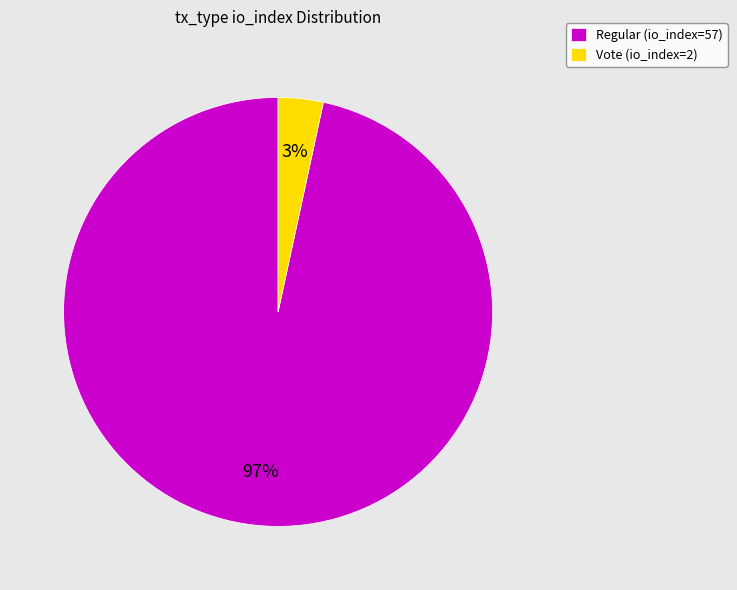

What percentage is the Vote (io_index=2) slice, to the nearest percent?

3%